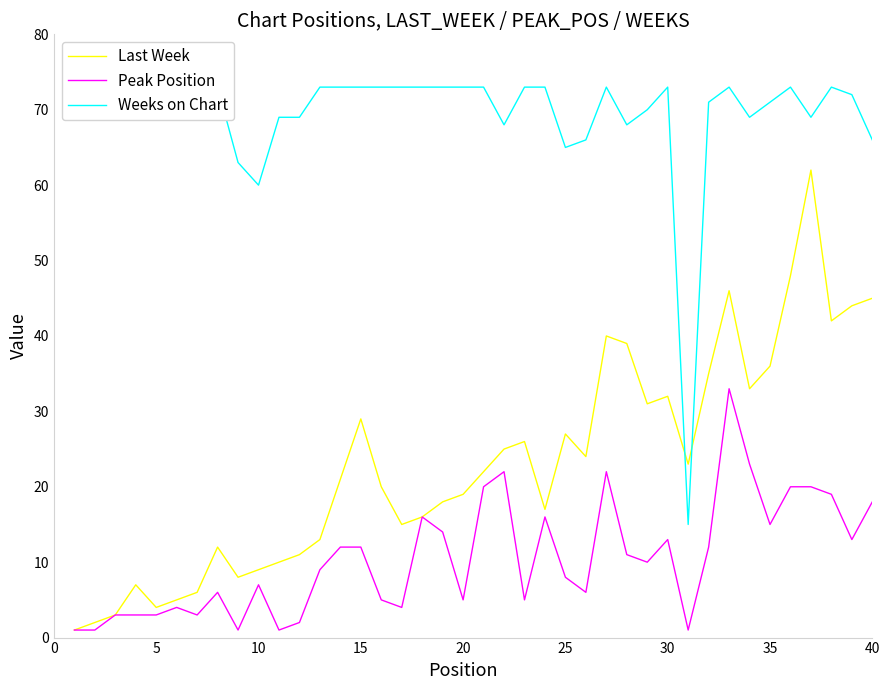

What is the maximum value shown in the chart?

73